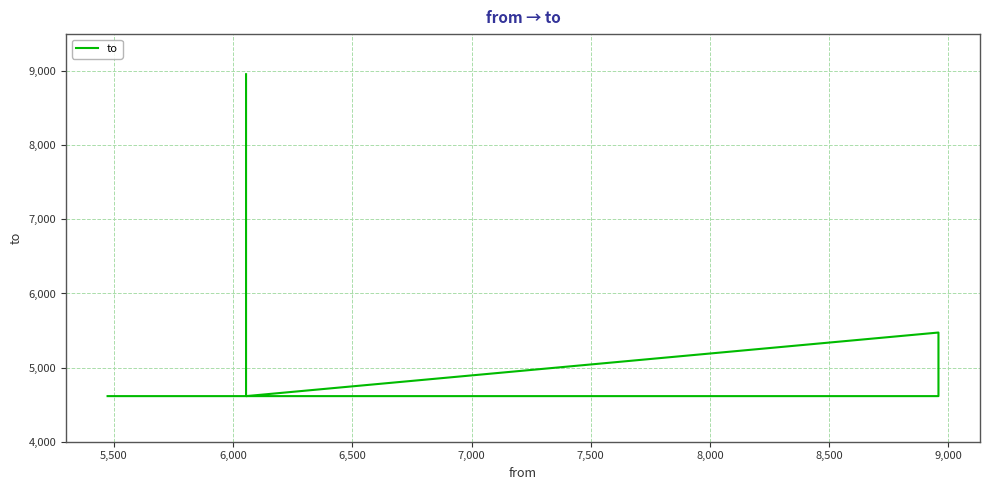

True or false: the data has more than 0 interior local peaks.

True